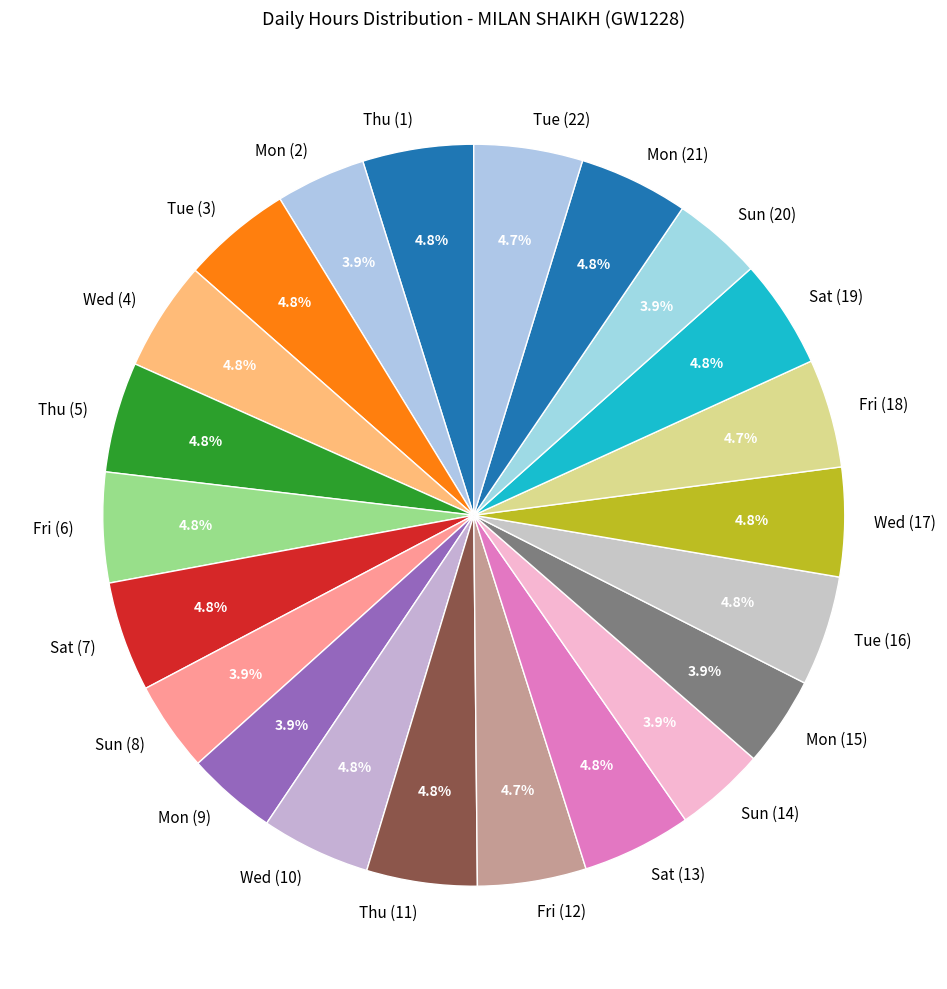

How many segments does this pie chart have?

22